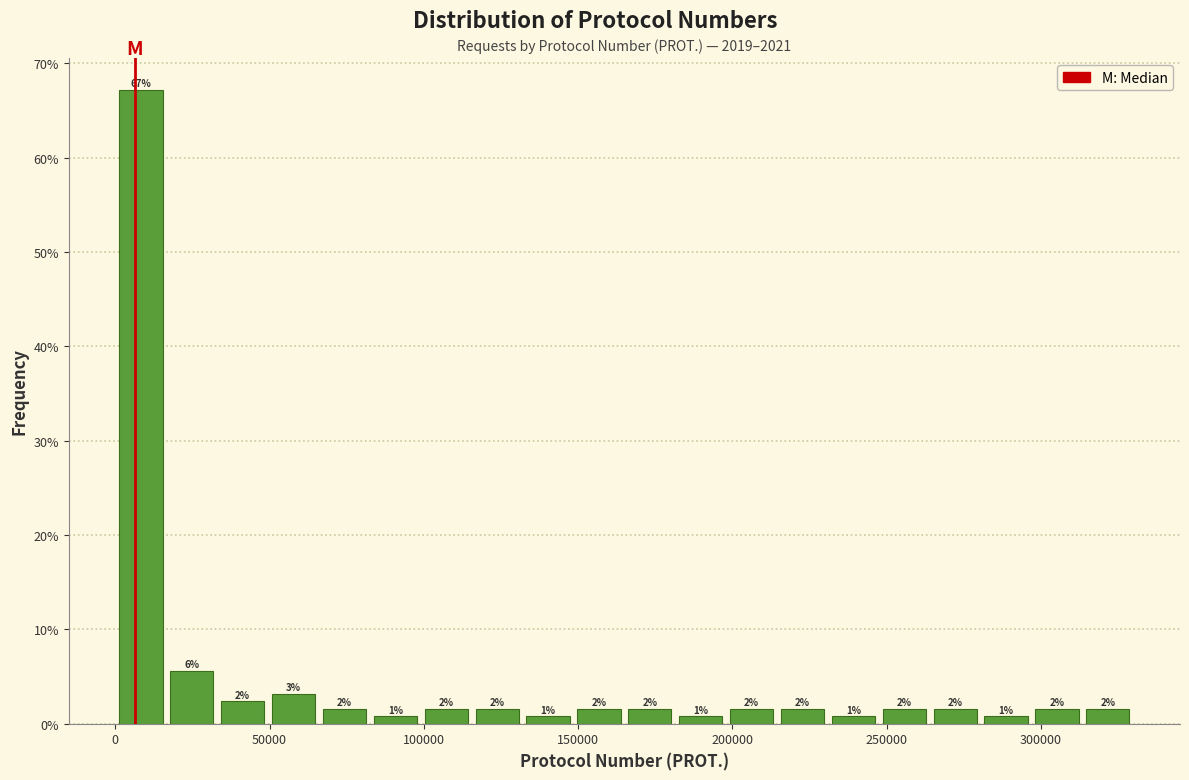

Read against the x-axis, roughly where is the centre of the tallest bar?

10000